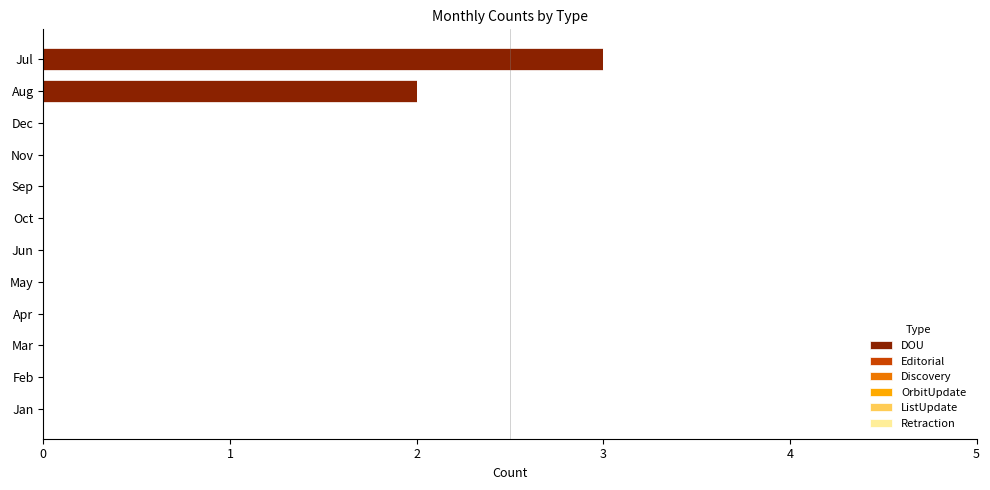

Are the bars horizontal?

Yes